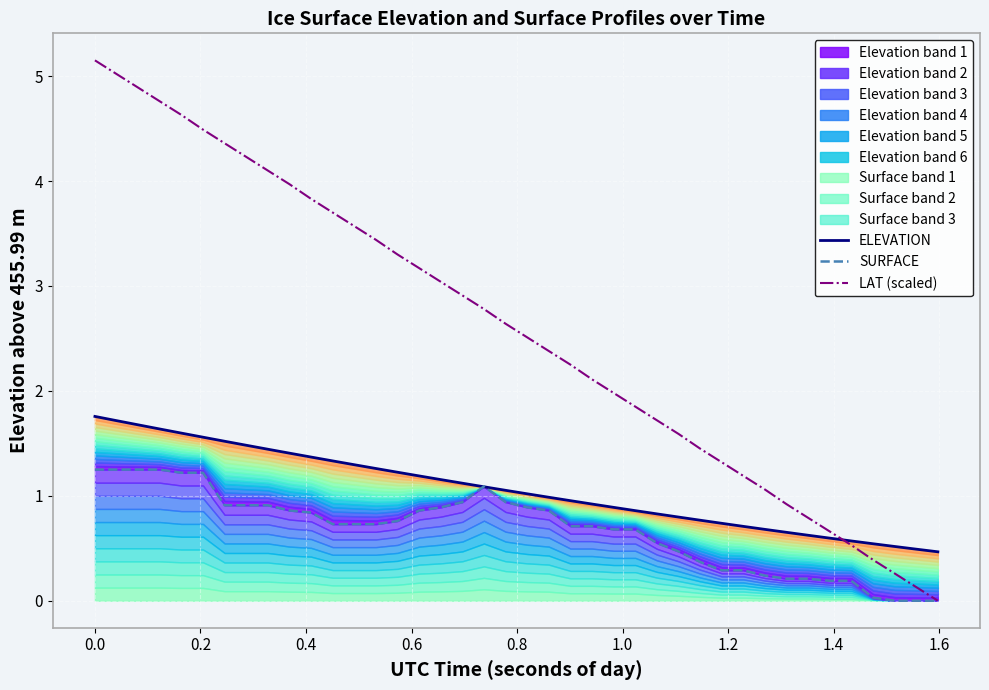

How many intersections are there between LAT (scaled) and ELEVATION?

1